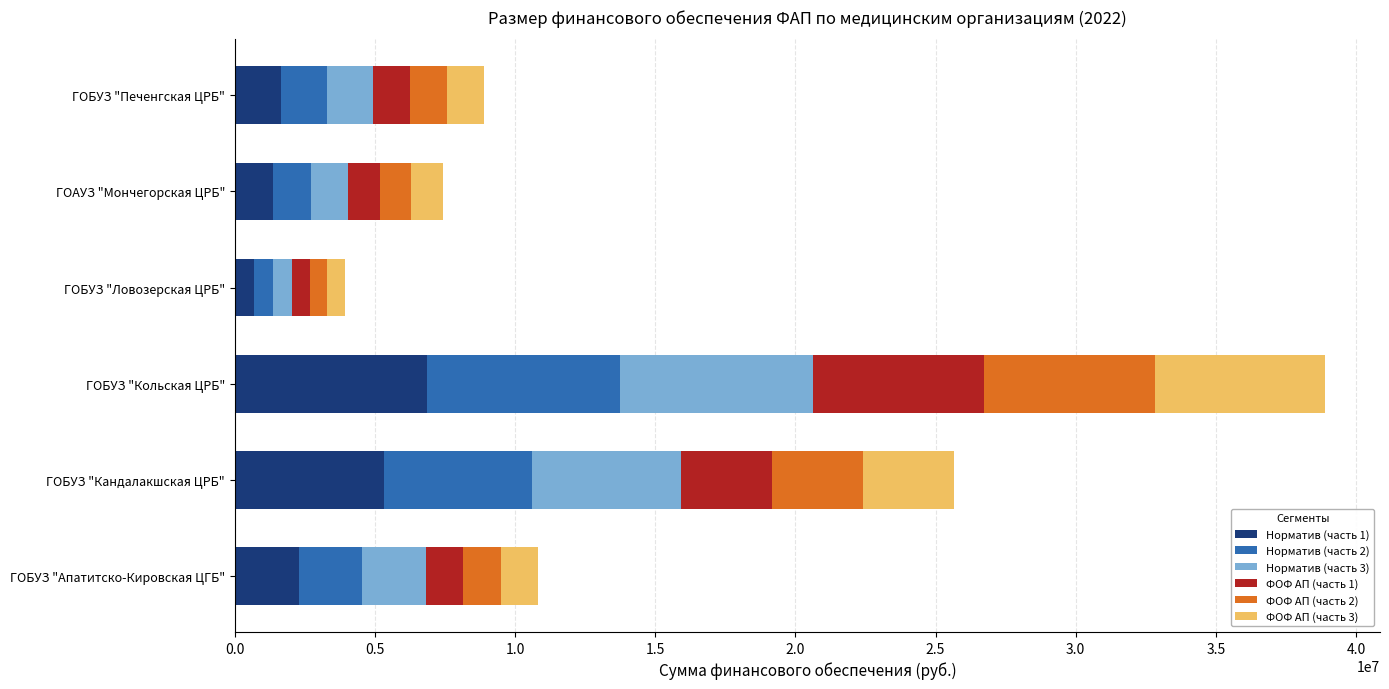

What is the total value across all series at ГОБУЗ "Печенгская ЦРБ"?

8880244.6